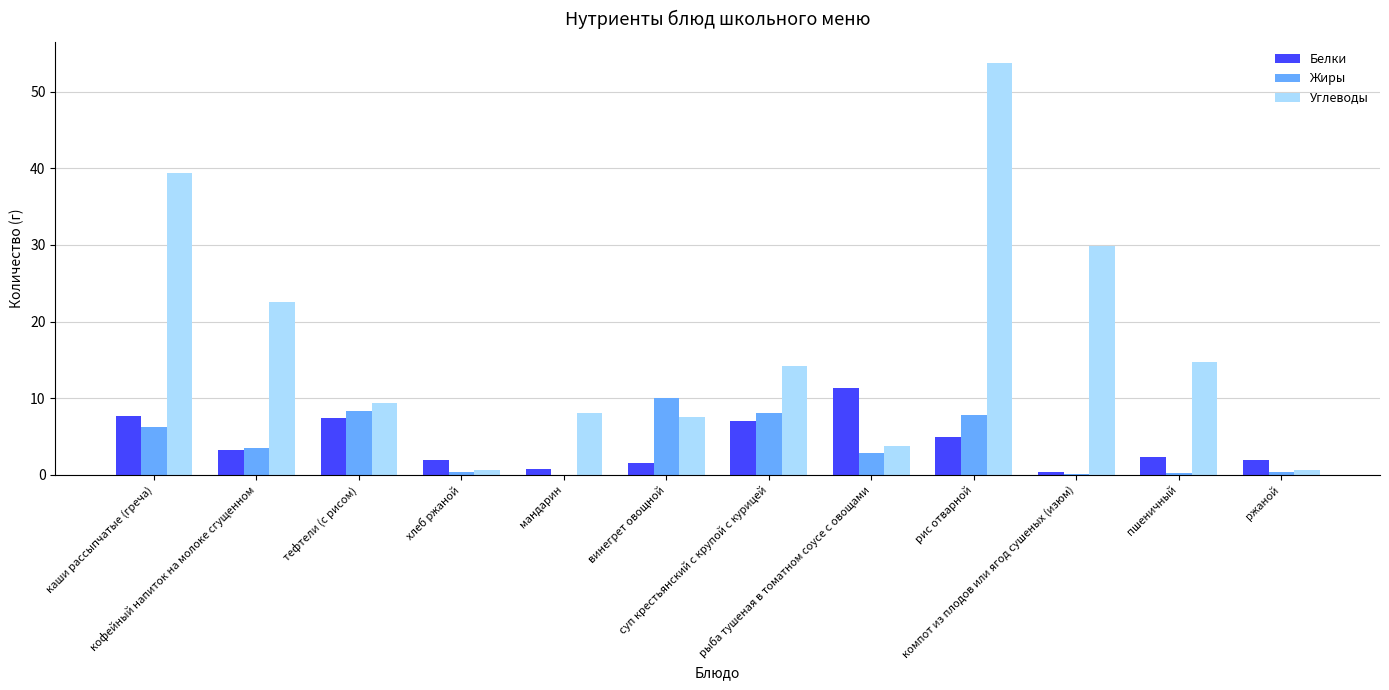

What is the greatest value displayed?

53.8